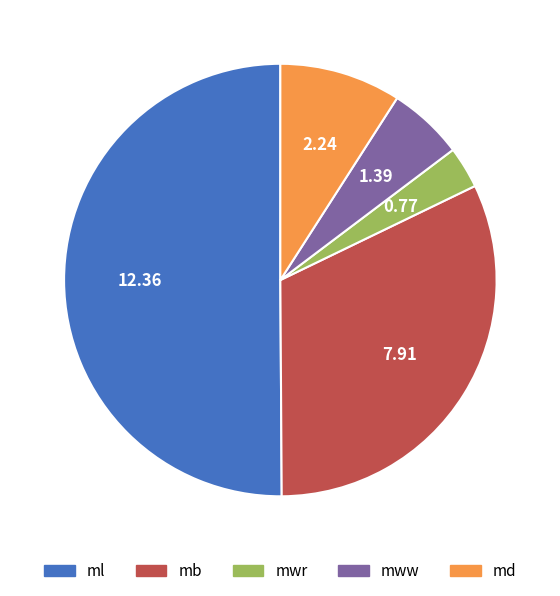

Which category has the smallest portion of the pie?

mwr